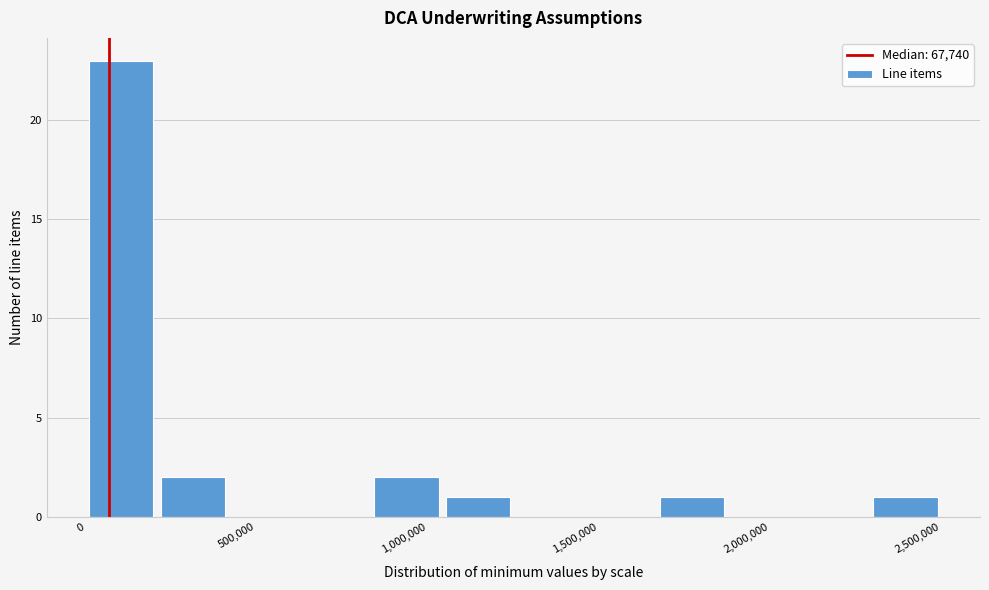

How tall is the bar that spans 1650000 to 1900000 on the x-axis? Neither the bar edges nor the heights are printed on the chart, so give them approximately, as read against the axes.

1